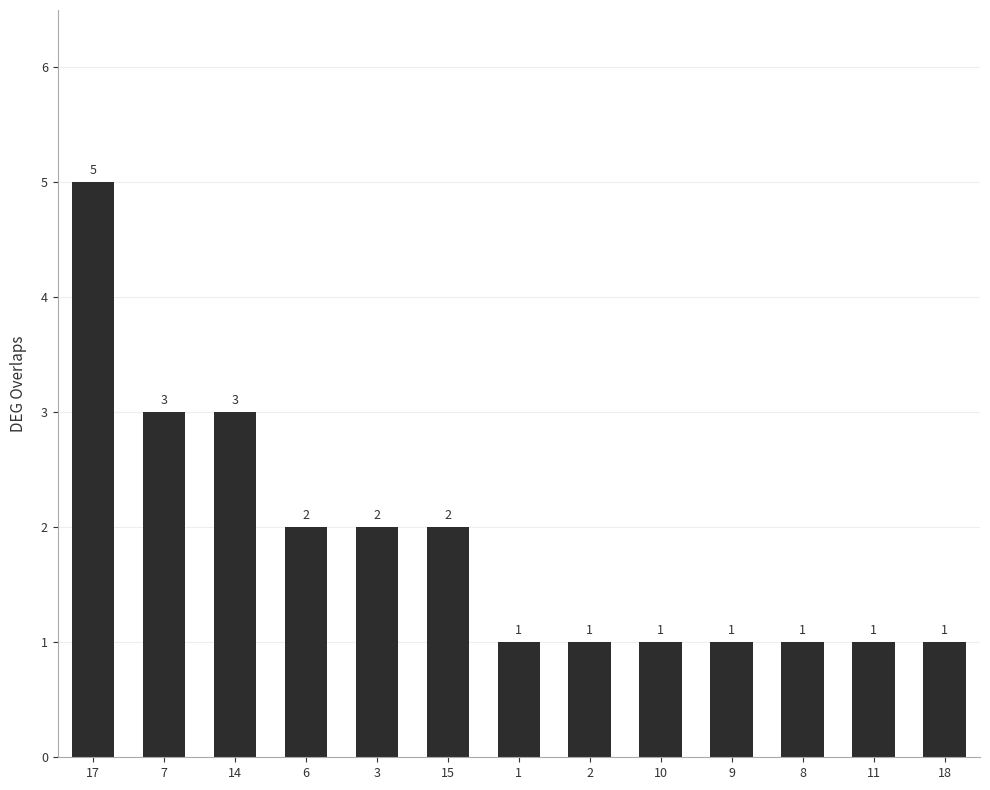

How many bars are there in total?

13